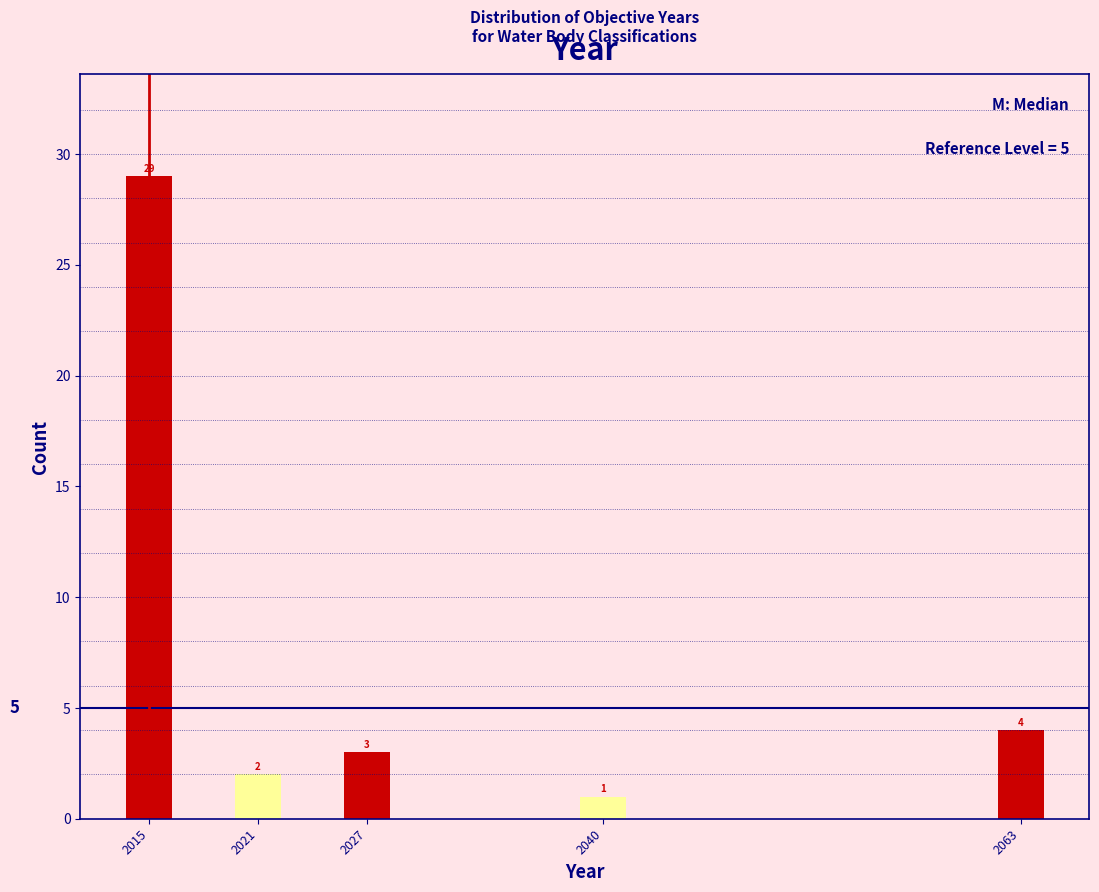

Reading left to right, what are all the values shown in this chart?

2015=29	2021=2	2027=3	2040=1	2063=4